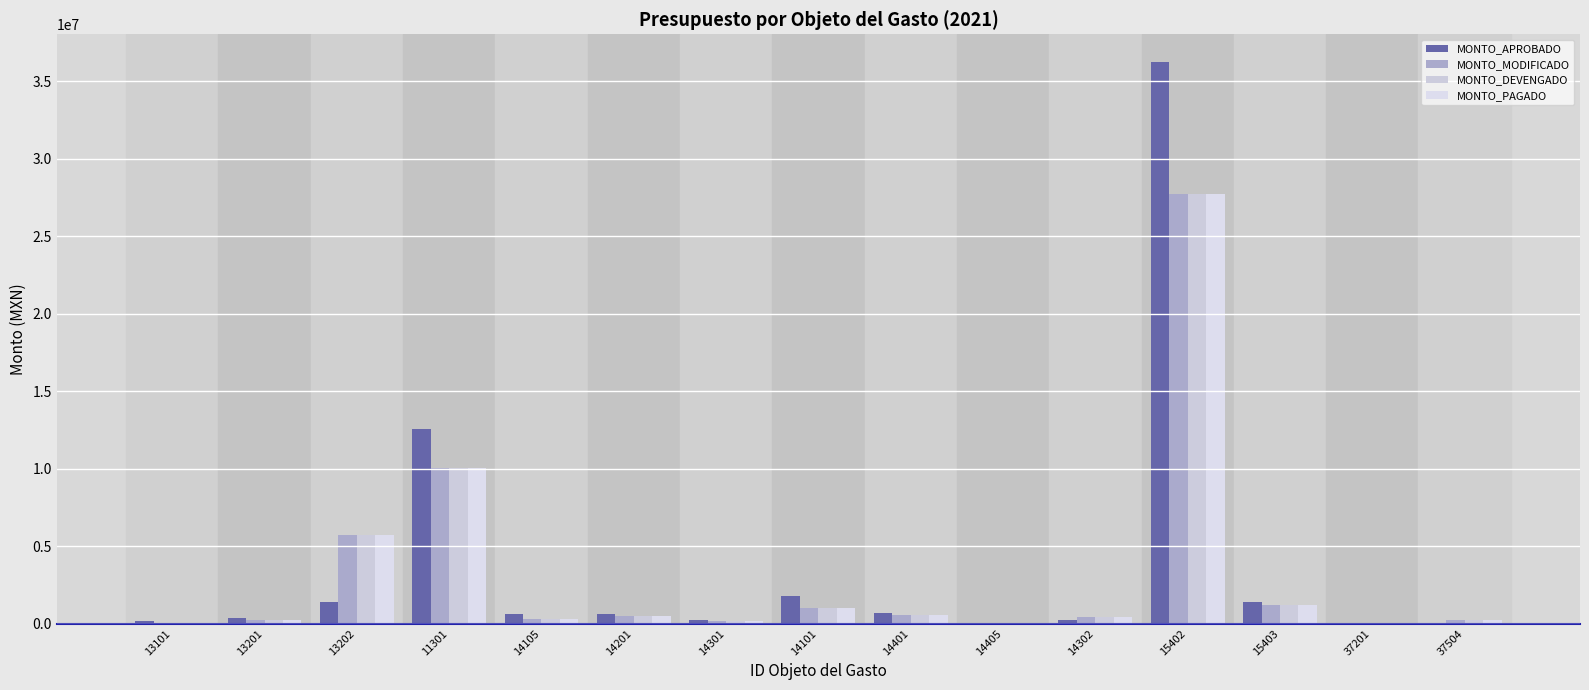

What is the difference between the highest and lowest values at 14401?

179416